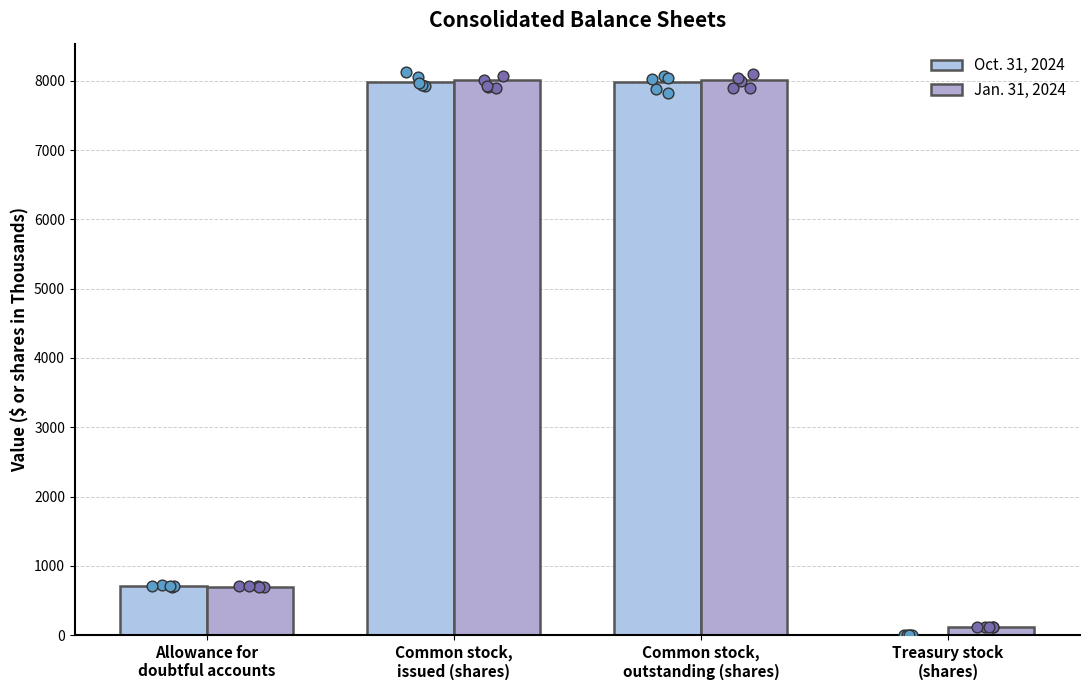

At which category is the sum across all series the highest?

Common stock,
issued (shares)